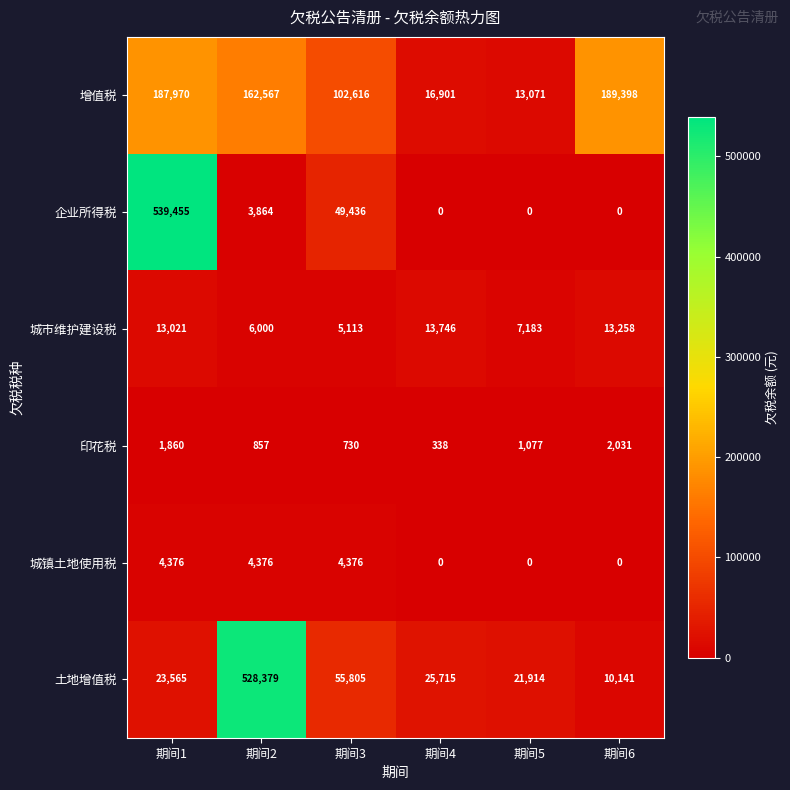

At which category does the chart reach its peak across all series?

期间1